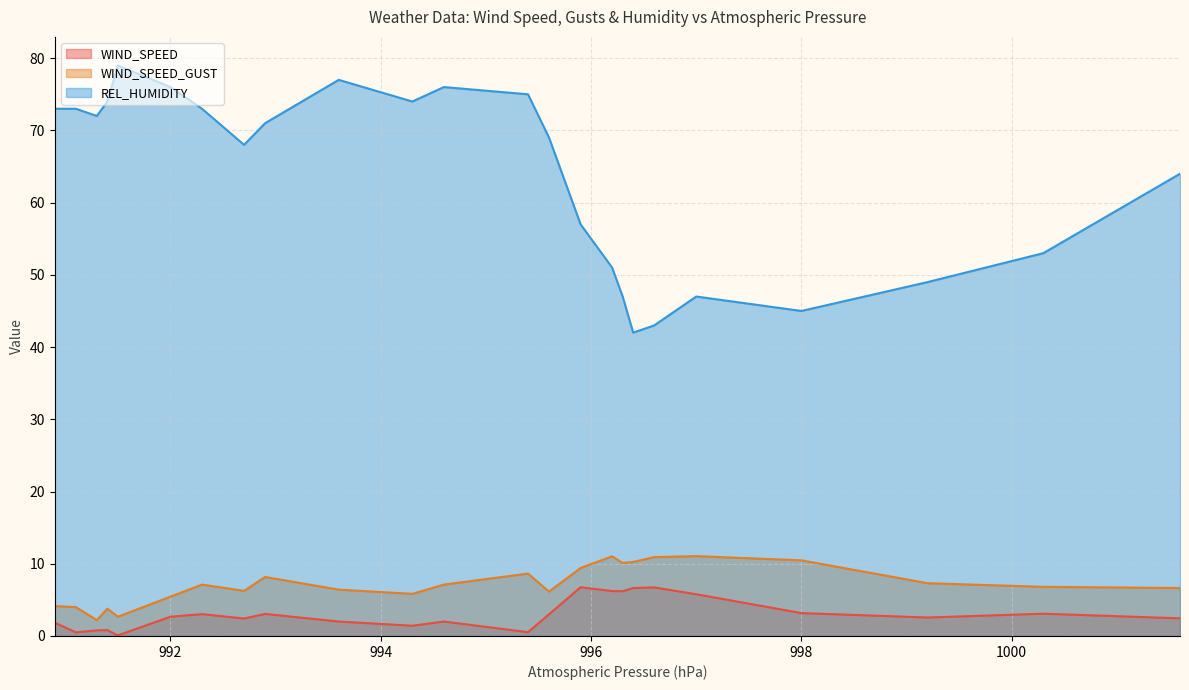

How many data points in WIND_SPEED_GUST are less than 7?

12